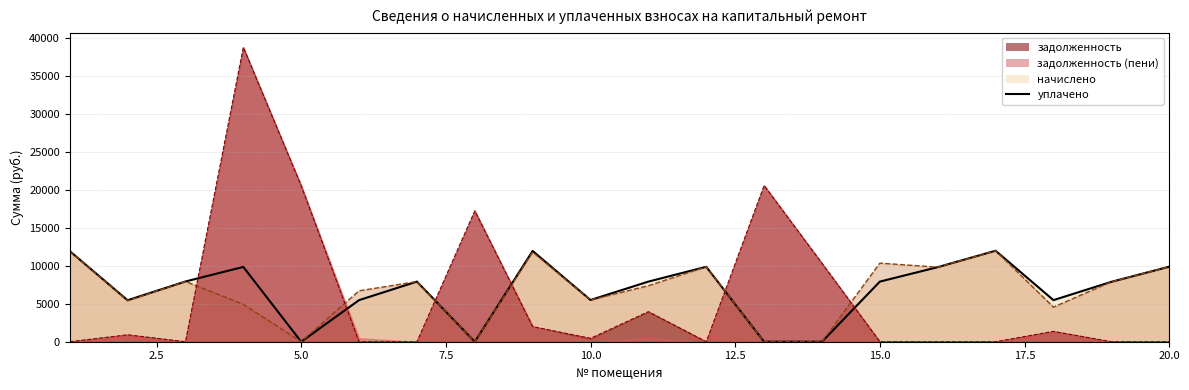

Does the chart display data point markers on the line(s)?

No